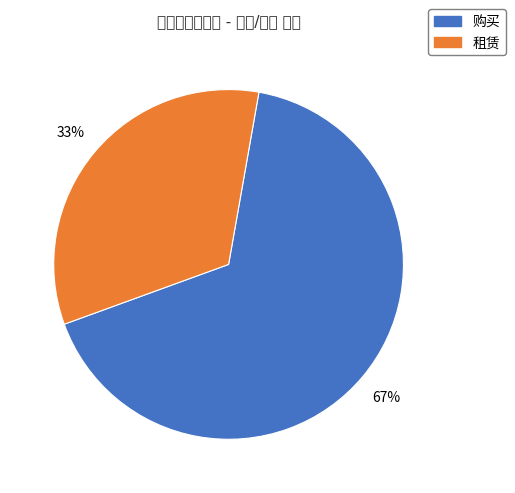

True or false: 购买 accounts for 60% of the total.

False